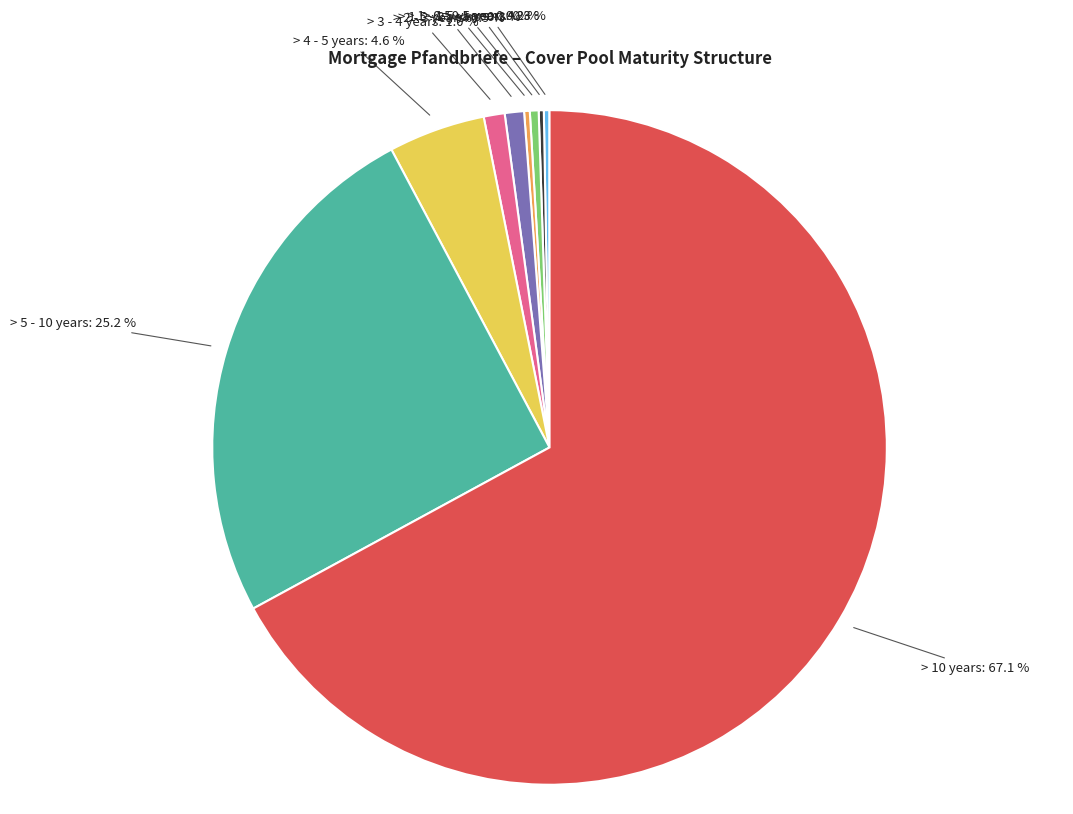

Is there a majority slice in this chart?

Yes